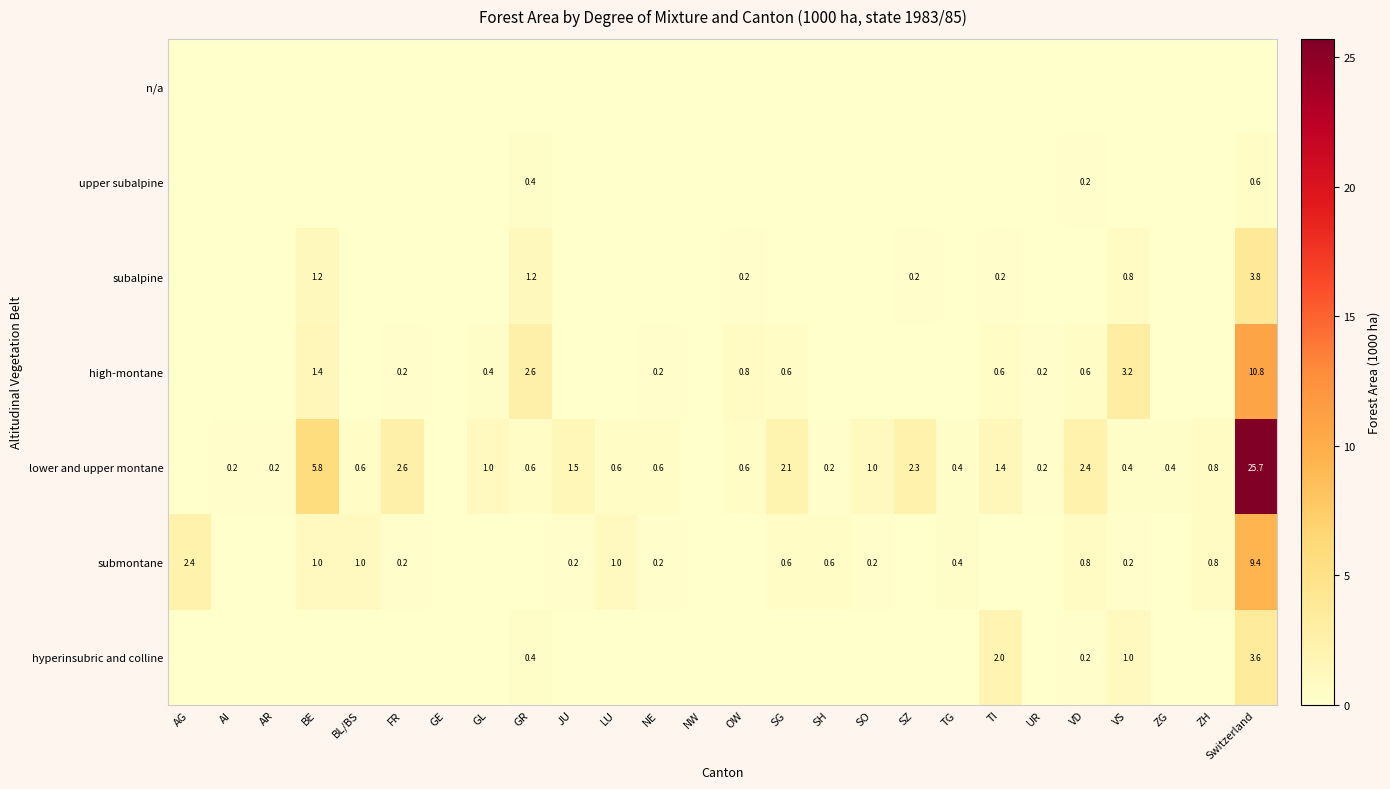

True or false: submontane has a value of 0.2 at SO.

True